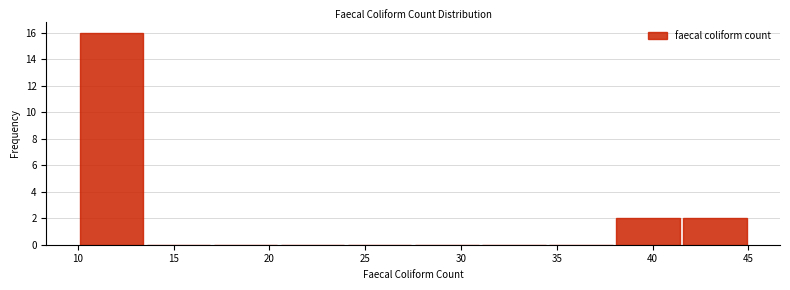

Reading left to right, transcribe this chart: for each bar, give the range it covers on the x-axis and its height. The values are not printed on the chart, so give them approximately, as read against the axis.

10.0 to 13.5: 16
13.5 to 17.0: 0
17.0 to 20.5: 0
20.5 to 24.0: 0
24.0 to 27.5: 0
27.5 to 31.0: 0
31.0 to 34.5: 0
34.5 to 38.0: 0
38.0 to 41.5: 2
41.5 to 45.0: 2